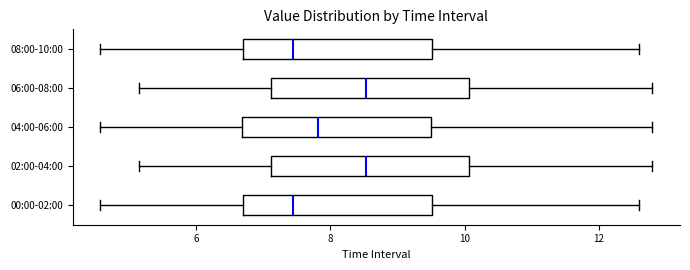

Where is the right edge of the box for 06:00-08:00 on the x-axis? The values are not printed on the chart, so give them approximately, as read against the axis.

10.0